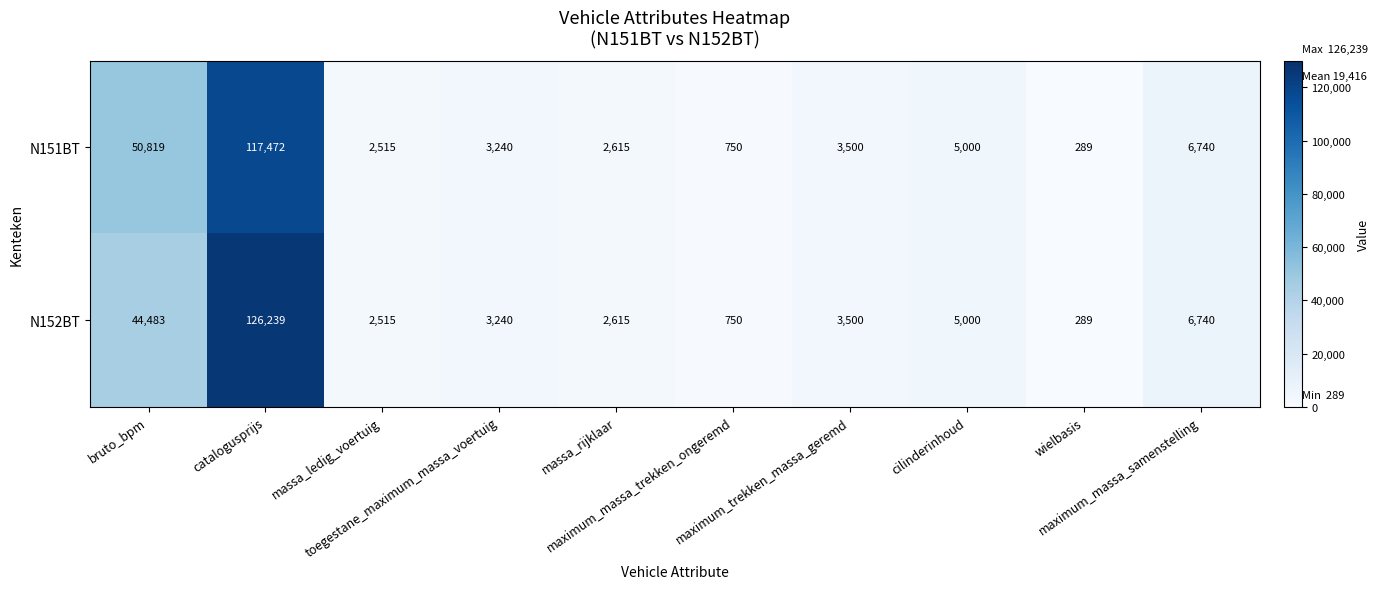

What is the difference between the highest and lowest values at catalogusprijs?

8767